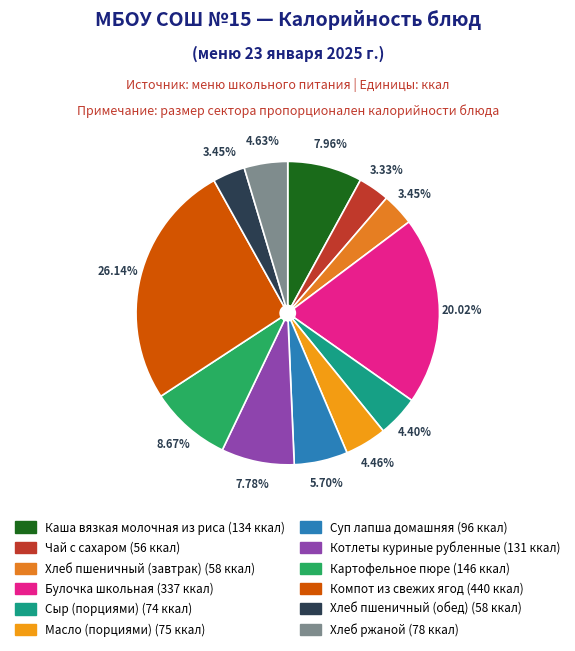

What percentage is the Хлеб пшеничный (обед) slice, to the nearest percent?

3%